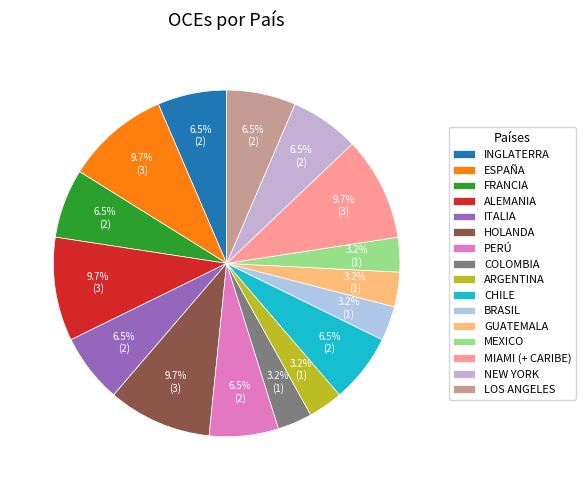

How many slices are in this pie chart?

16